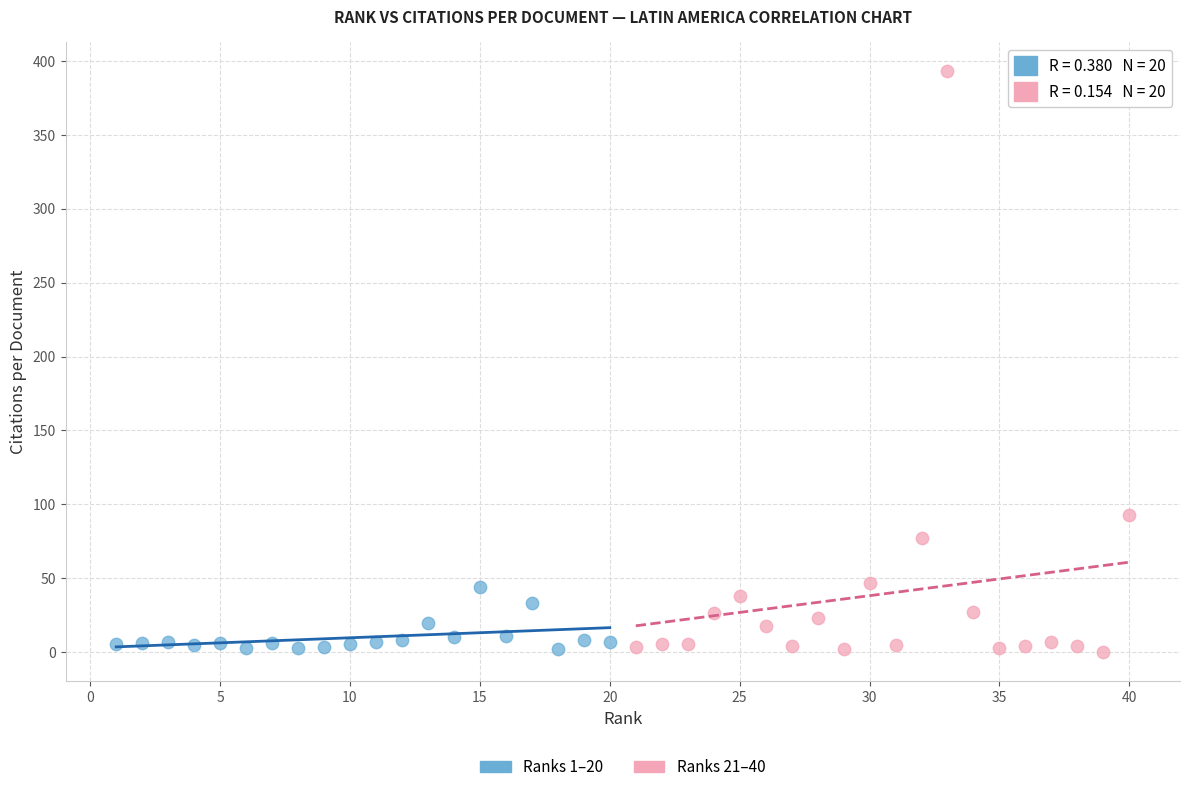

Which series has the widest spread of Y values?

Ranks 21–40